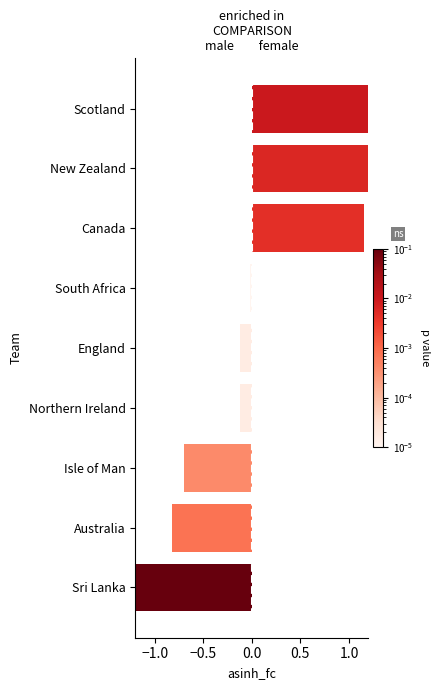

Between Australia and England, which is larger?

England